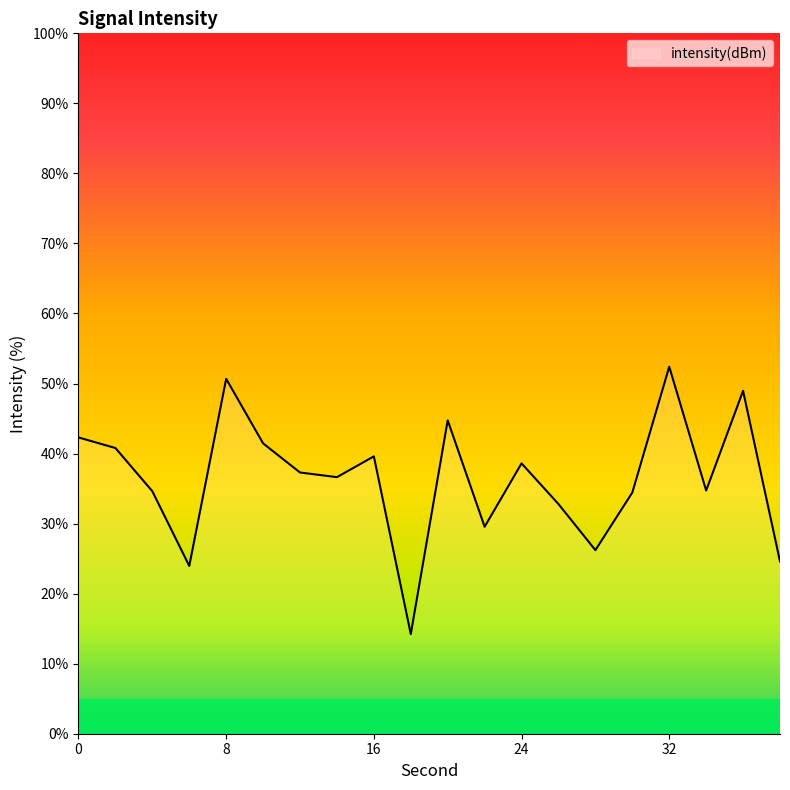

What is the minimum value shown in the chart?

14.2